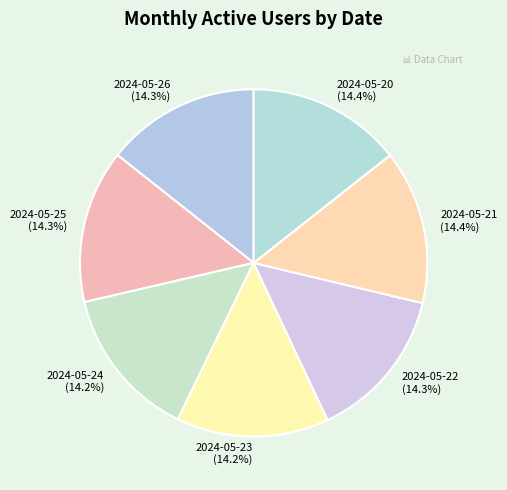

How much of the chart is everything except 2024-05-22?

85.7%